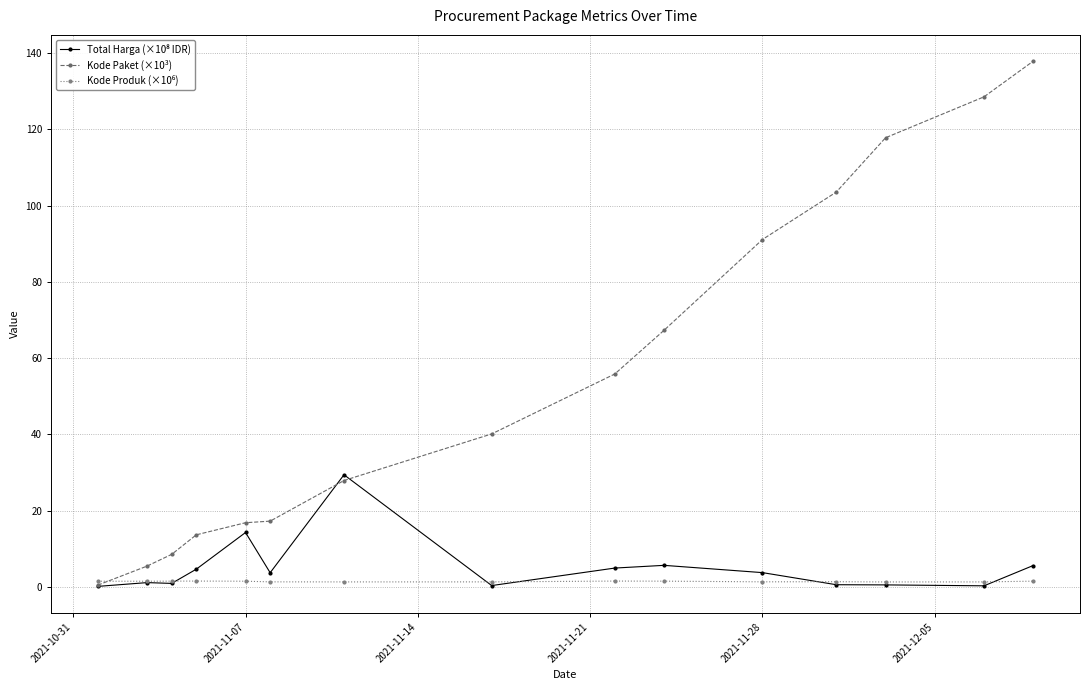

Which series has the largest total across all categories?

Kode Paket (×10³)